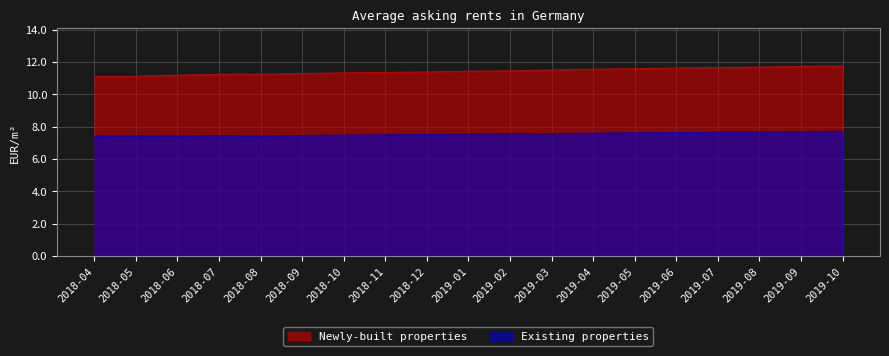

How many categories are shown in the chart?

19